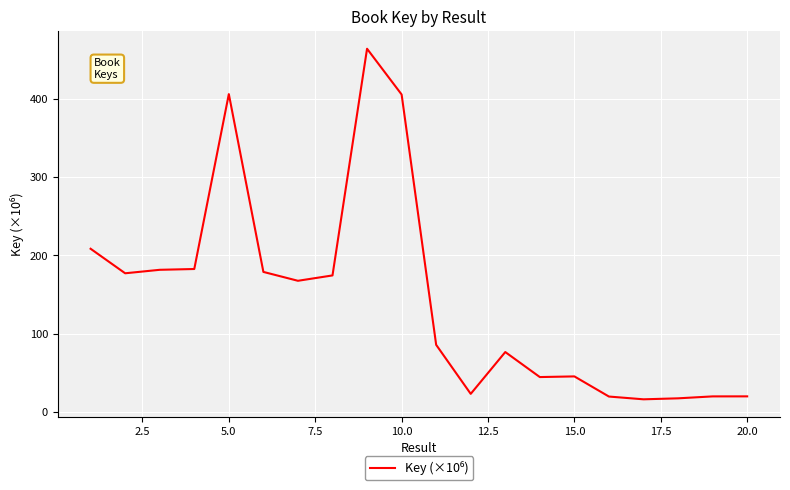

What is the minimum value shown in the chart?

16.4